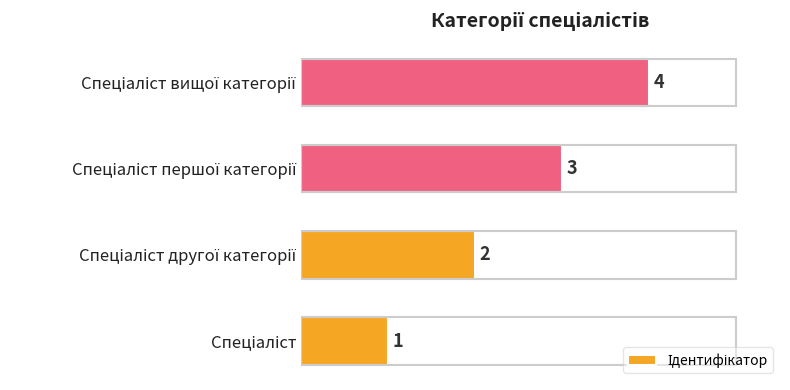

What is the difference between the second highest and minimum values?

2